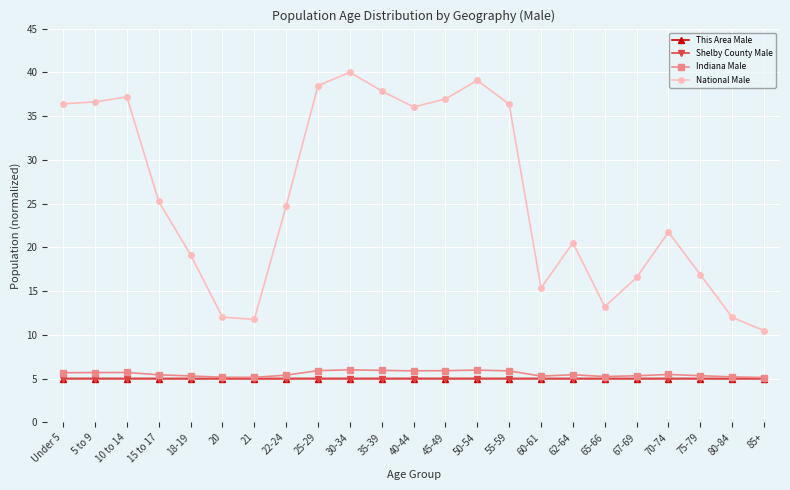

At which label does National Male first exceed 24?

Under 5